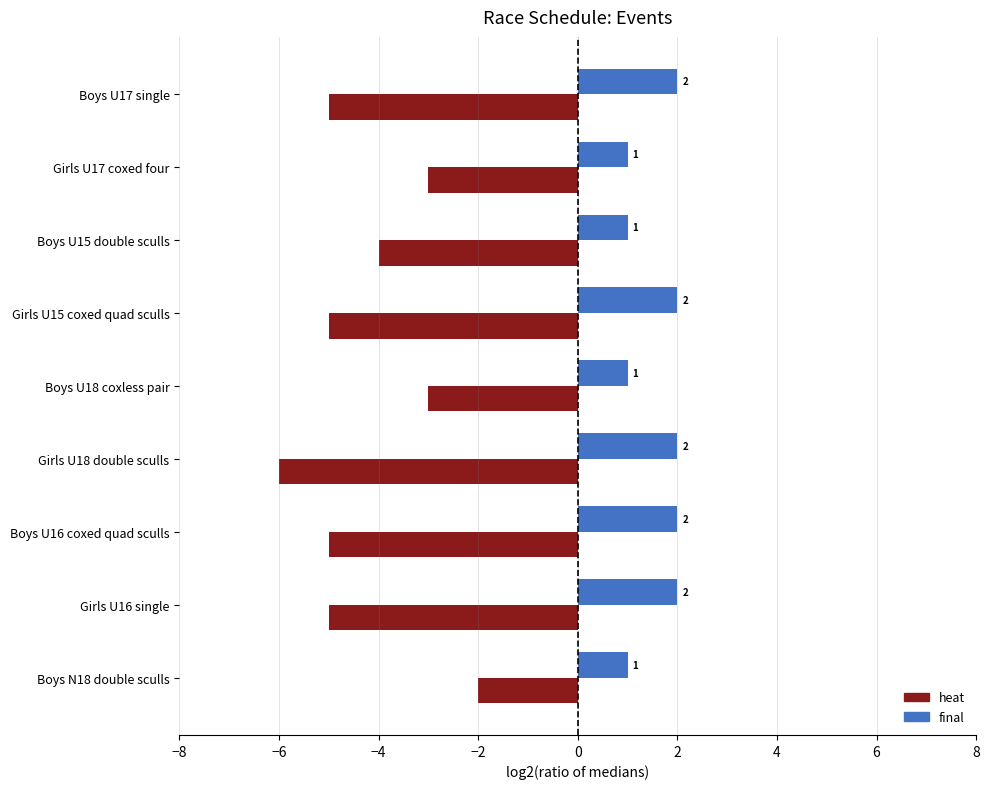

How many distinct data groups are displayed?

2